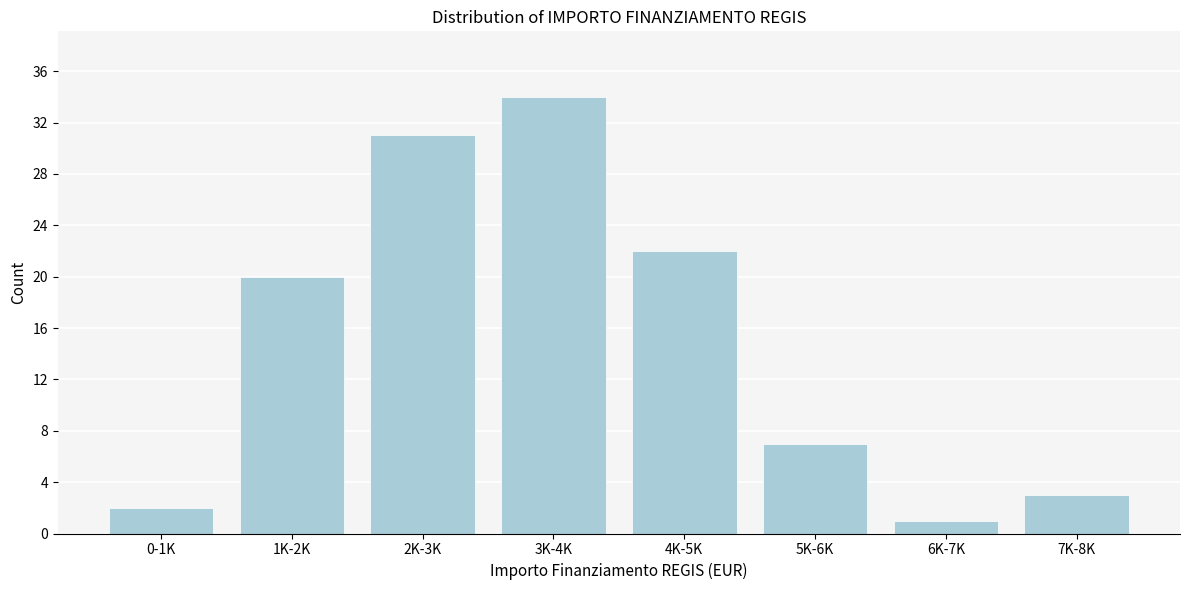

Reading right to left, list all the values displayed in this chart.

7K-8K=3	6K-7K=1	5K-6K=7	4K-5K=22	3K-4K=34	2K-3K=31	1K-2K=20	0-1K=2